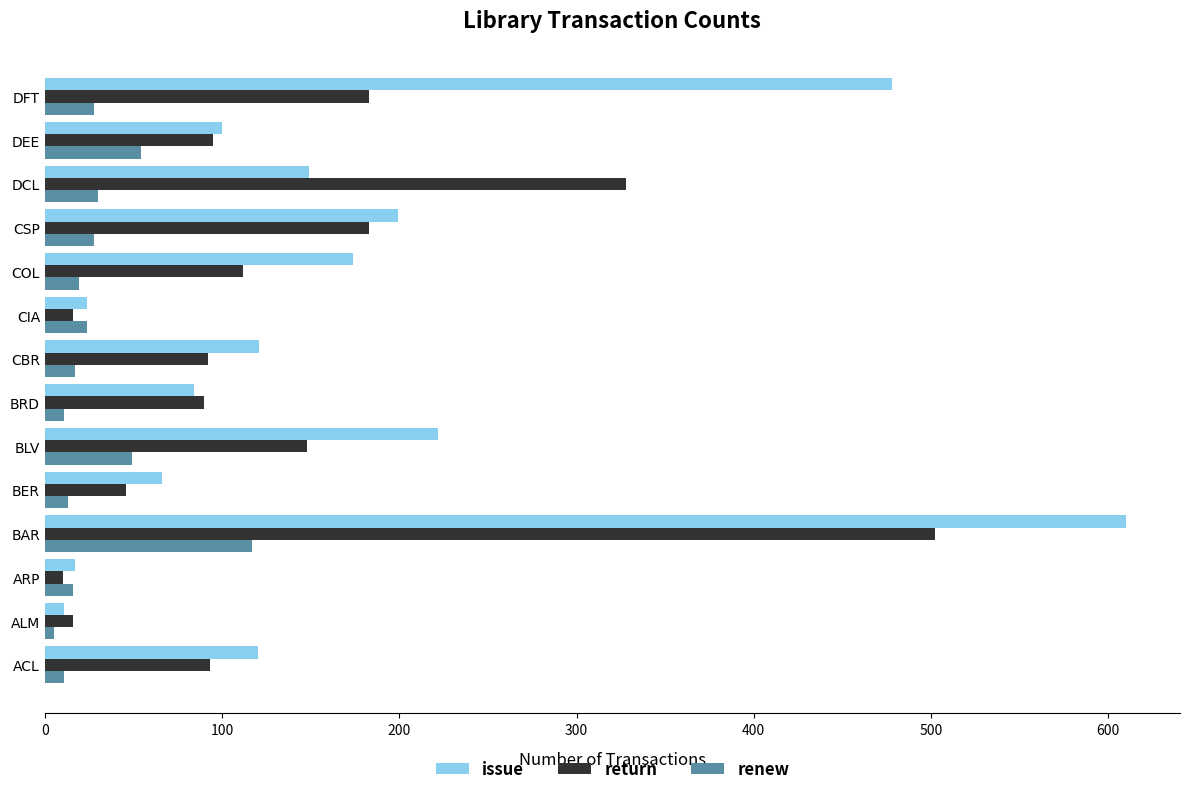

What is the minimum value for return?

10